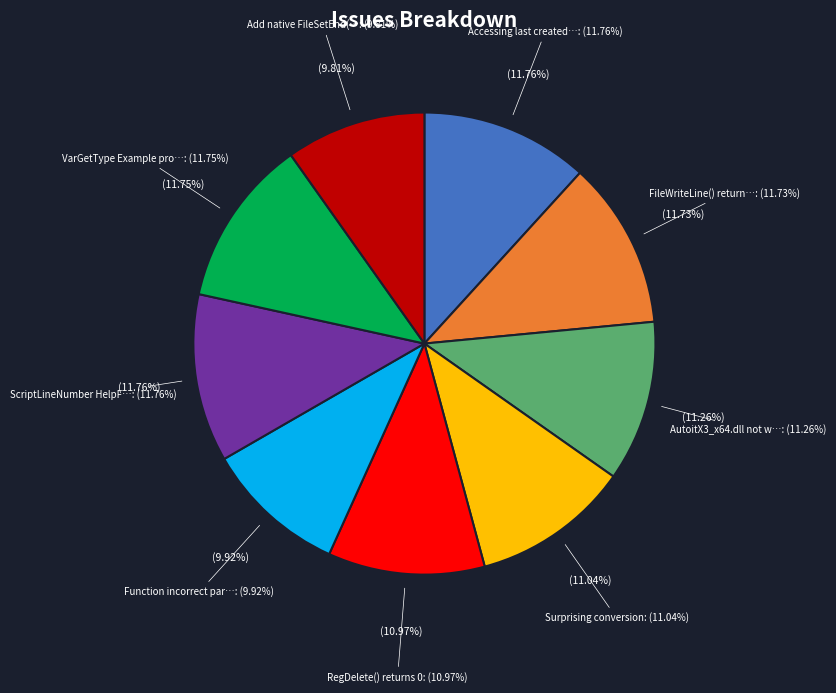

What percentage is the Surprising conversion slice, to the nearest percent?

11%